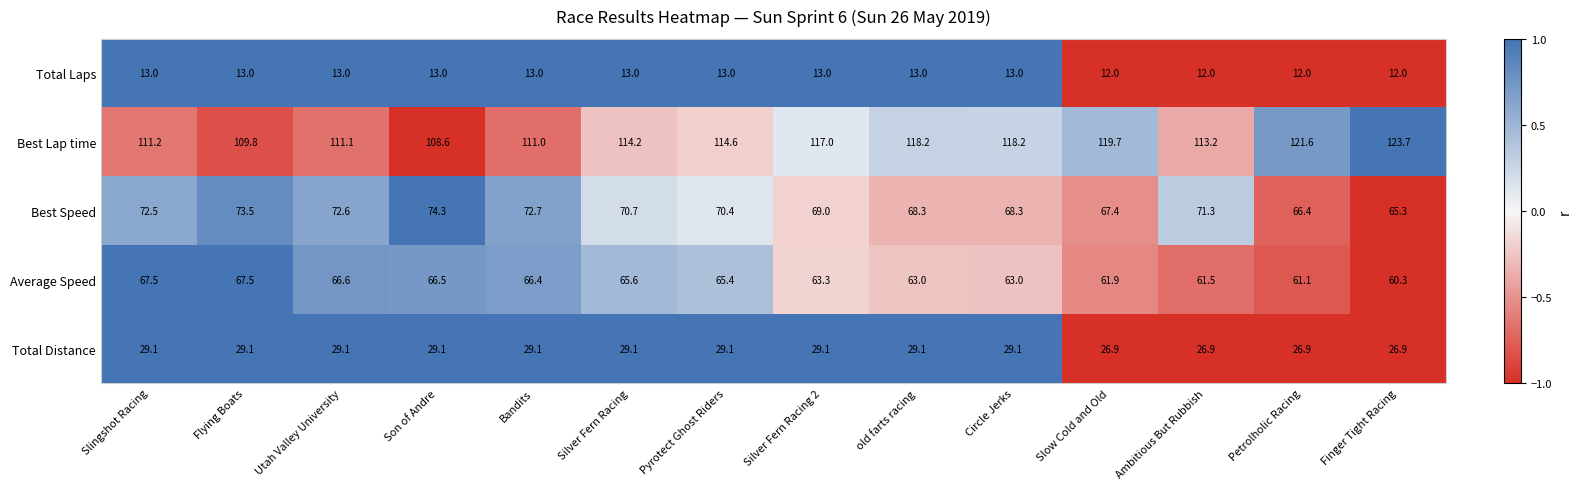

True or false: Best Lap time has a value of 53.0 at Utah Valley University.

False